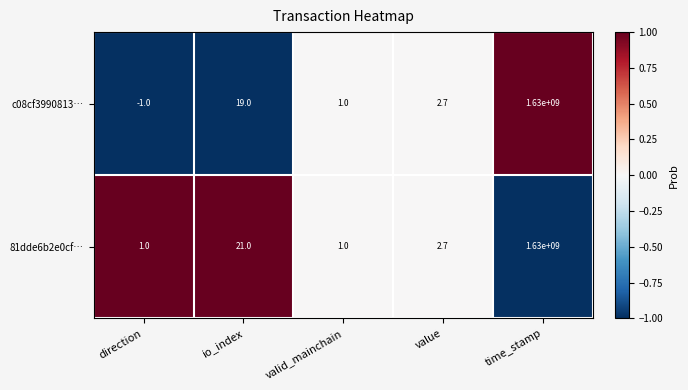

Reading right to left, extract all data points from this chart.

c08cf3990813…: 1630000000.0	2.7	1.0	19.0	-1.0
81dde6b2e0cf…: 1630000000.0	2.7	1.0	21.0	1.0